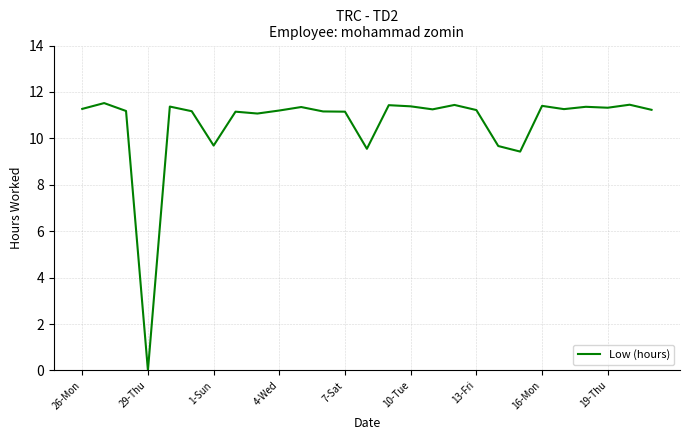

How many positive values are there?

26